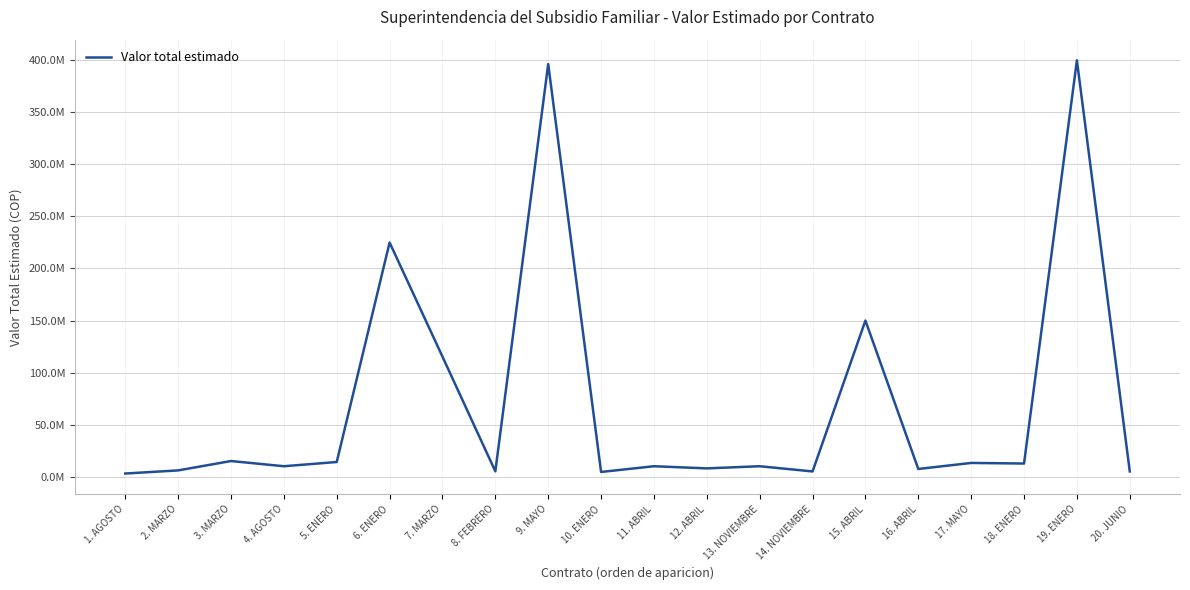

Does the chart have visible grid lines?

Yes